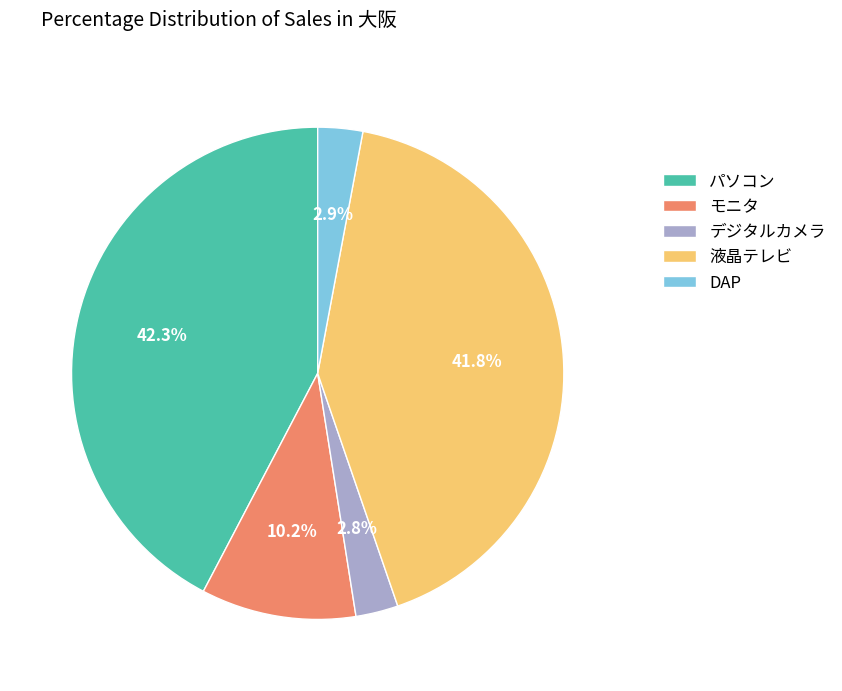

How many slices are in this pie chart?

5